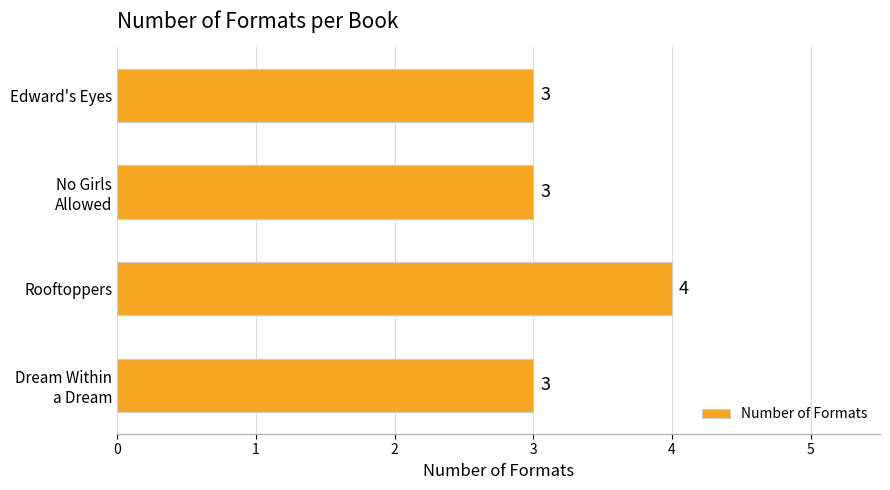

Reading top to bottom, transcribe all the data shown in this chart.

3	3	4	3